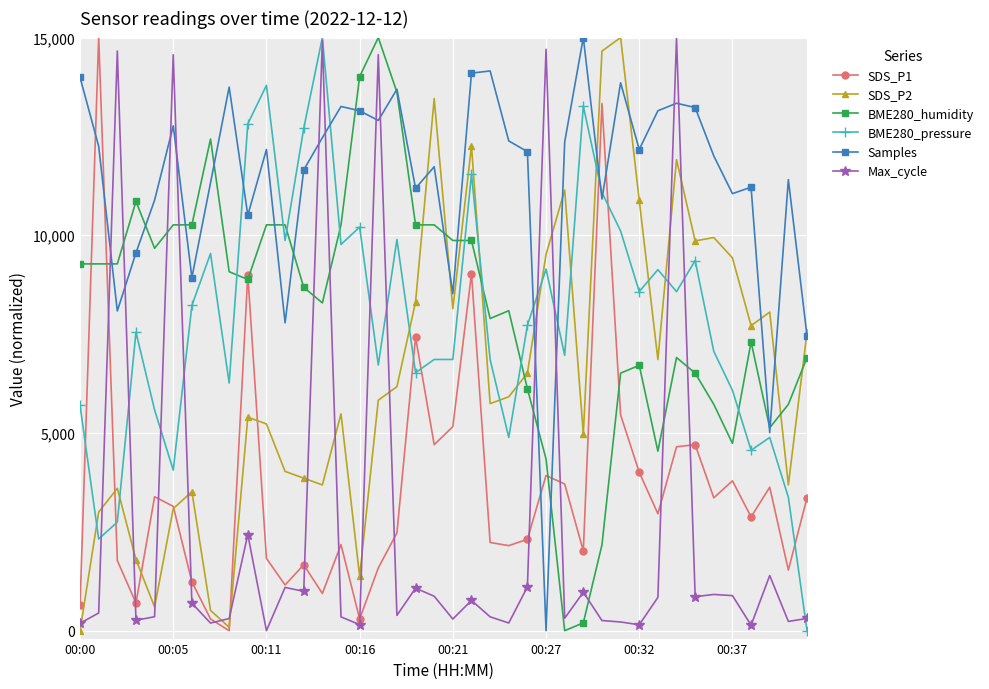

Is this an area chart (filled region under the line)?

No